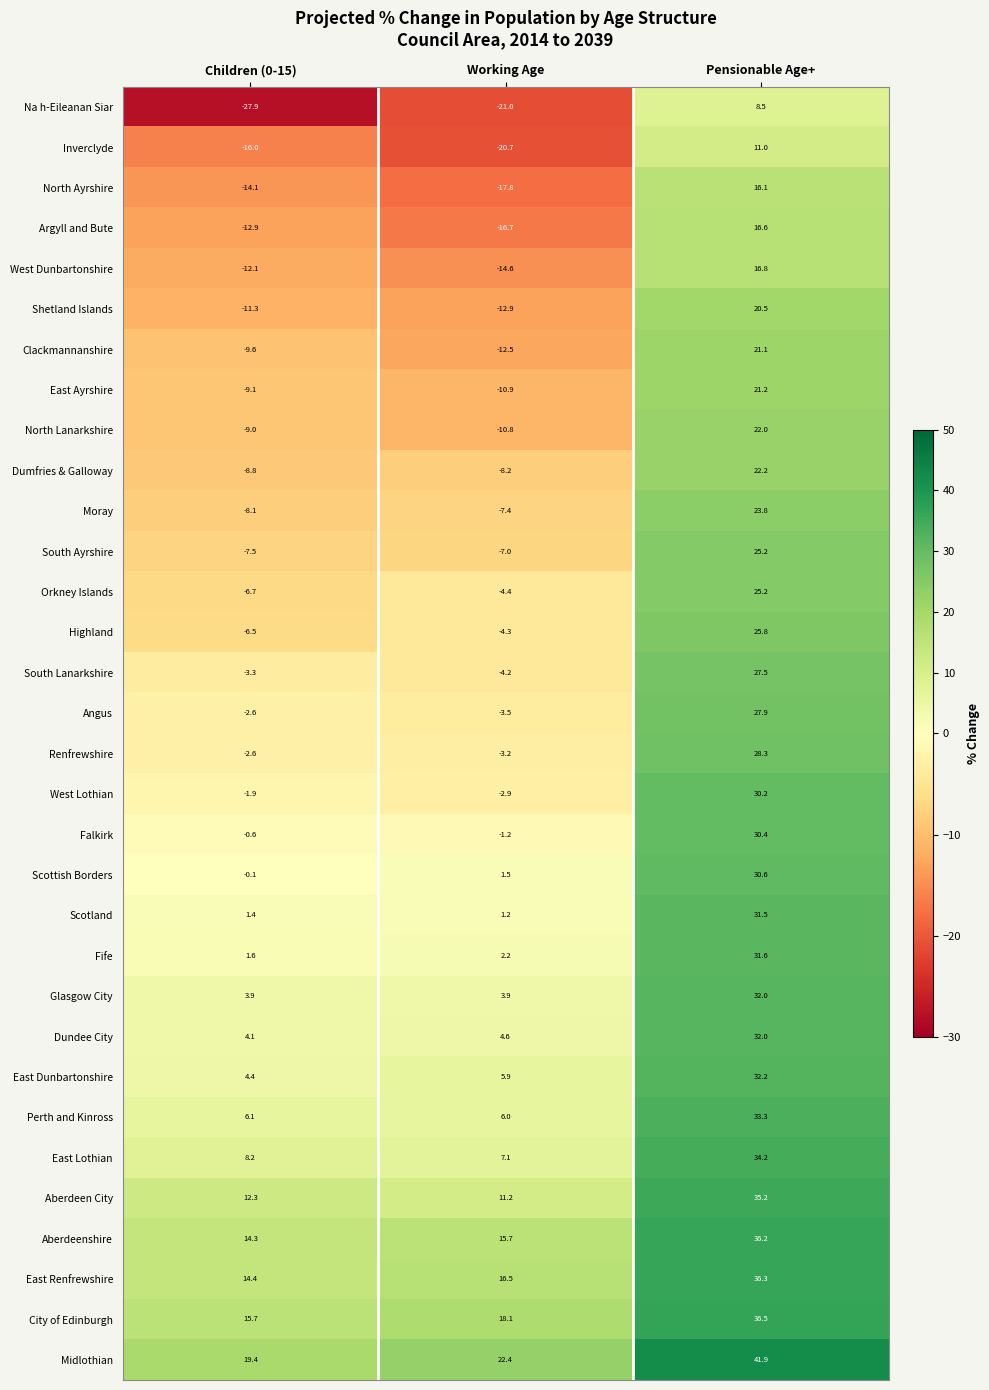

What is the average value of the Renfrewshire series?

7.5